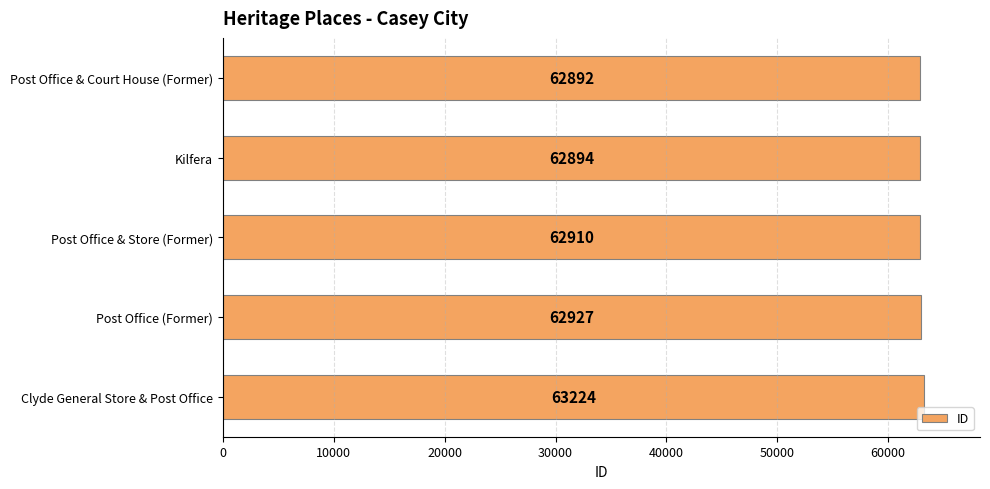

What is the average value?

62969